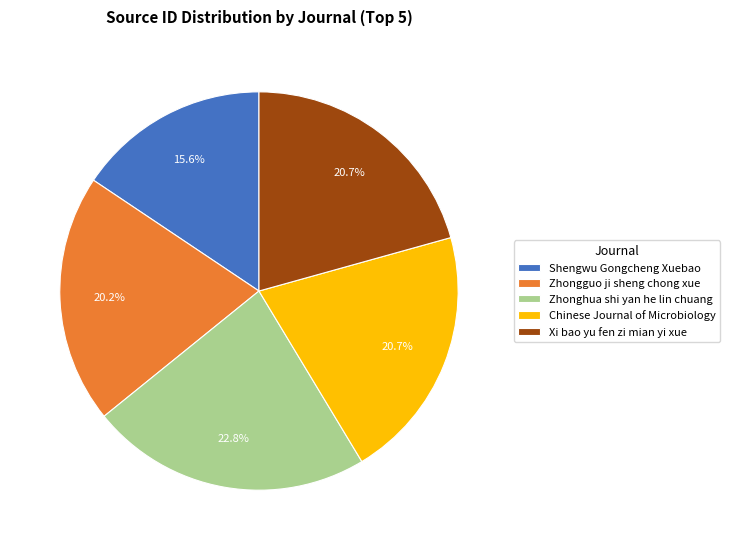

What is the largest slice in the pie chart?

Zhonghua shi yan he lin chuang